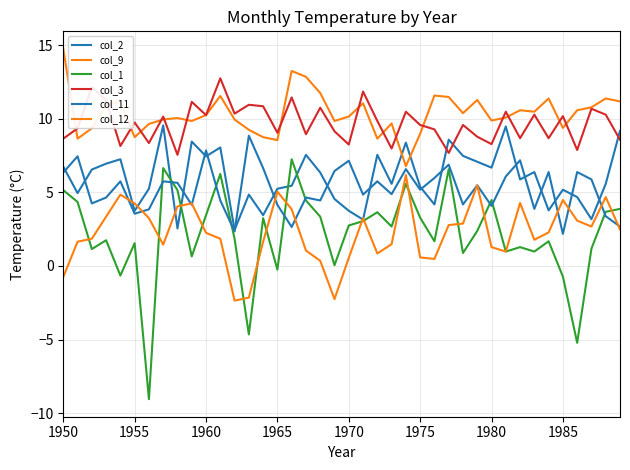

What is the sum of all col_12 values?

90.0